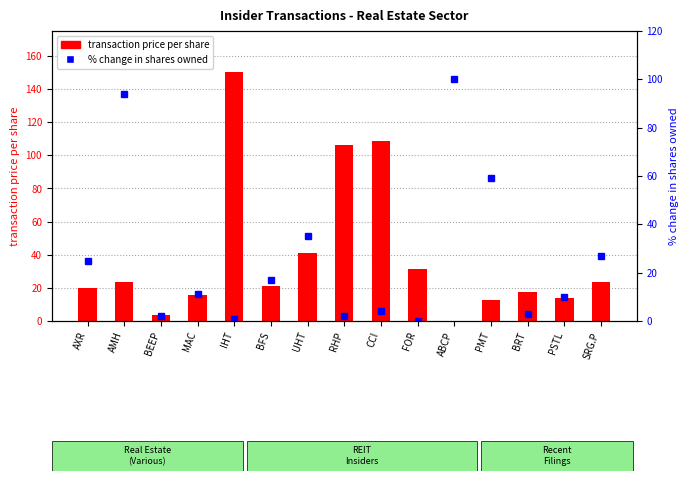

What is the label of the 6th bar from the right?

FOR